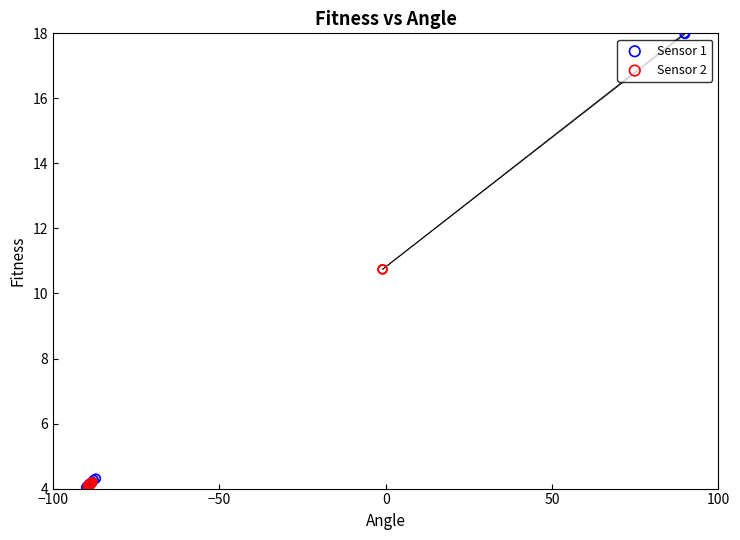

Which series has the largest Y range (max minus min)?

Sensor 1